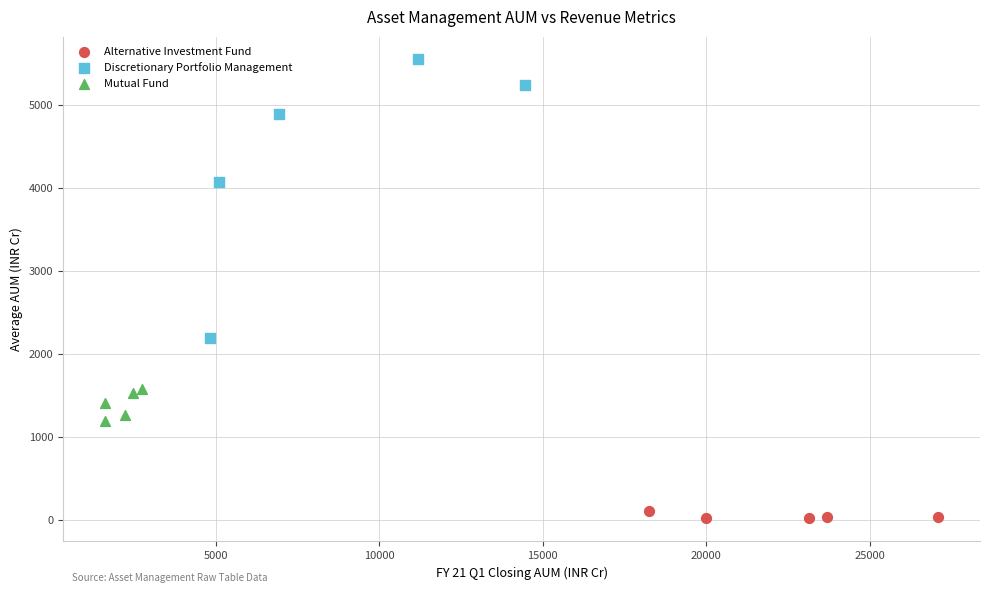

Which series contains the lowest Y value?

Alternative Investment Fund